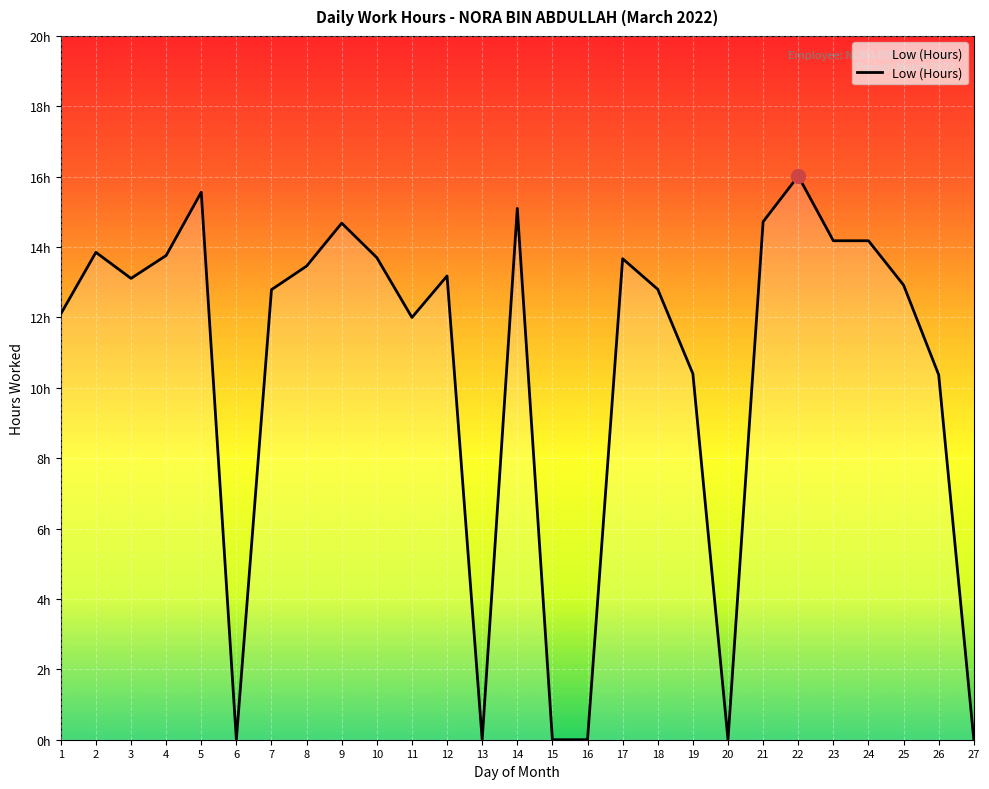

Does the chart have visible grid lines?

Yes